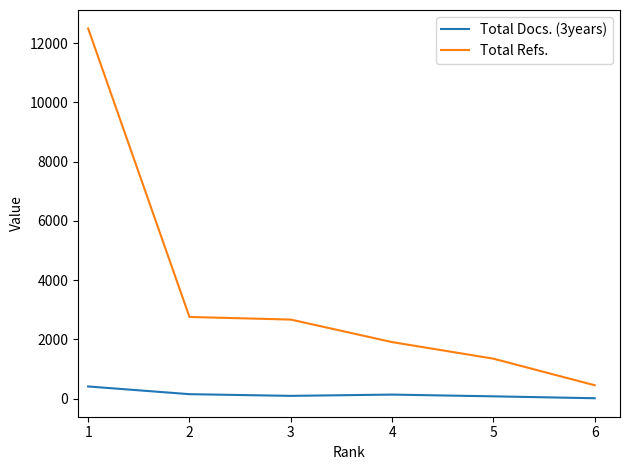

List the series in order of their peak value, highest first.

Total Refs., Total Docs. (3years)